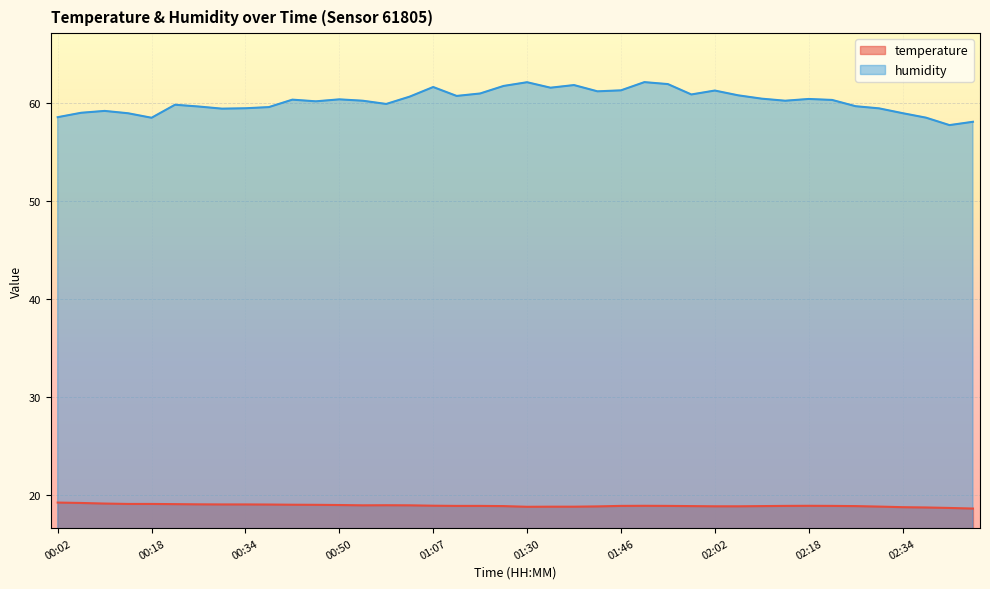

True or false: humidity and temperature cross at least once.

False